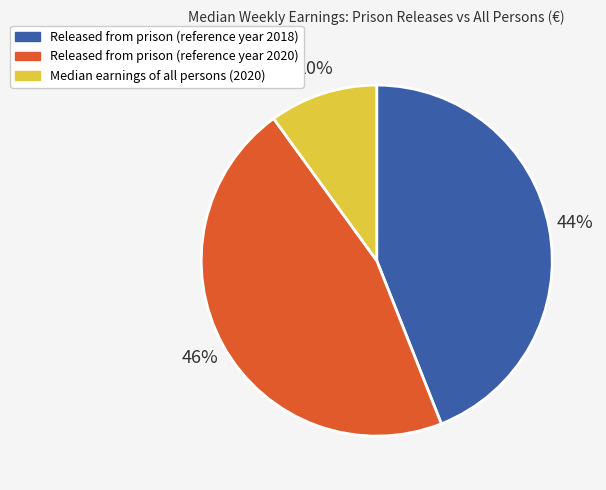

How many segments does this pie chart have?

3